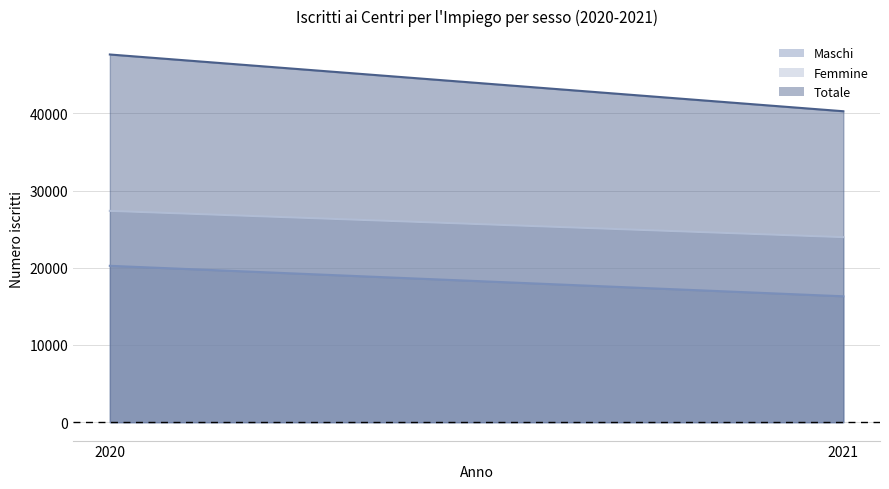

What is the value of the Femmine point at the 2nd from the left?

23963